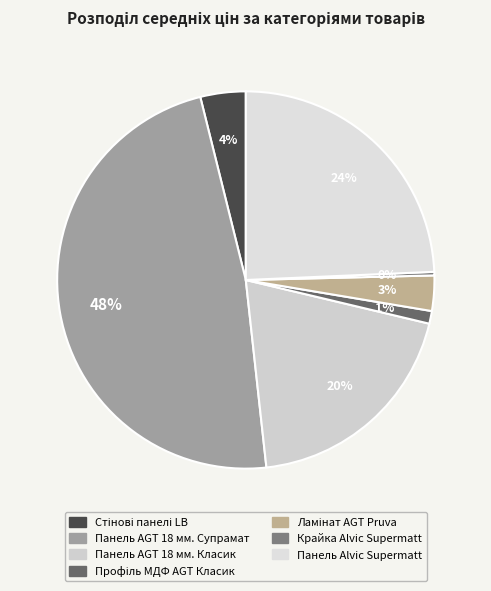

To the nearest percent, what is the difference between the largest and smallest slice percentages?

48%